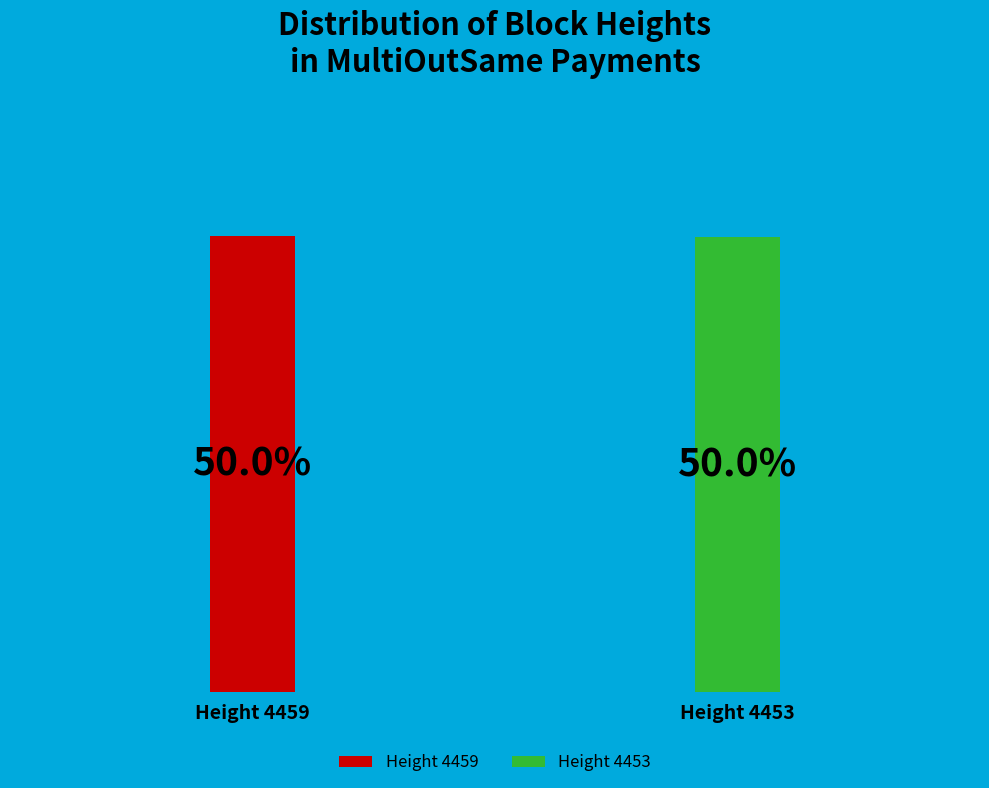

How many slices are in this pie chart?

2